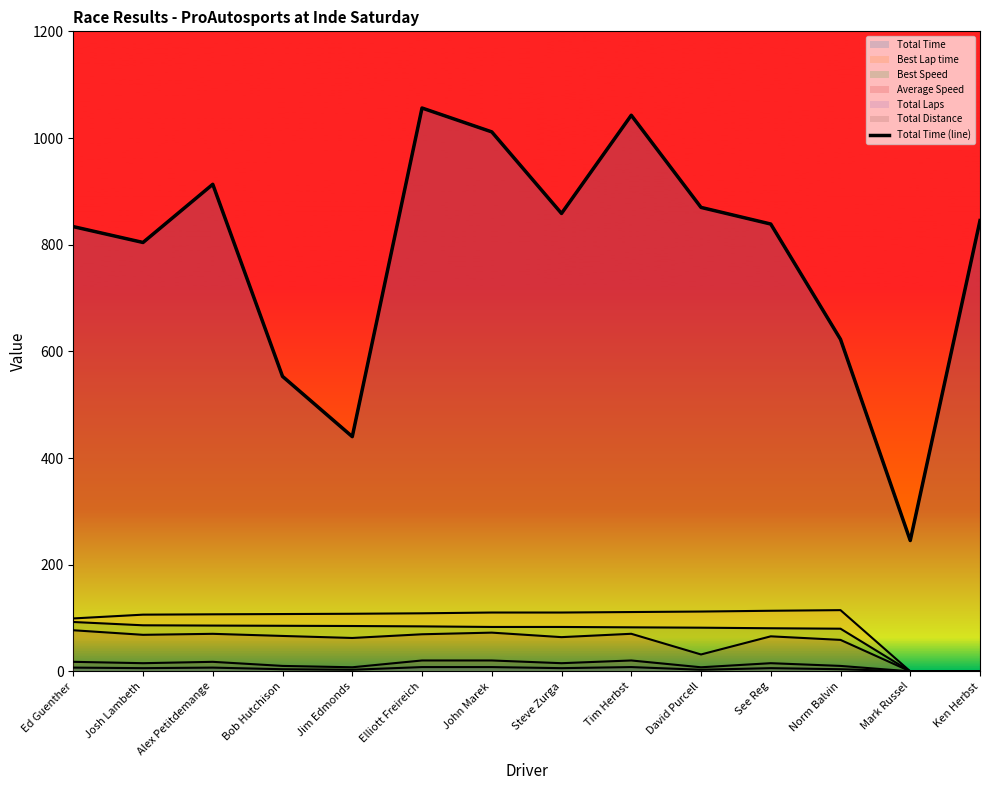

Which has a higher value, Bob Hutchison or Ed Guenther?

Ed Guenther